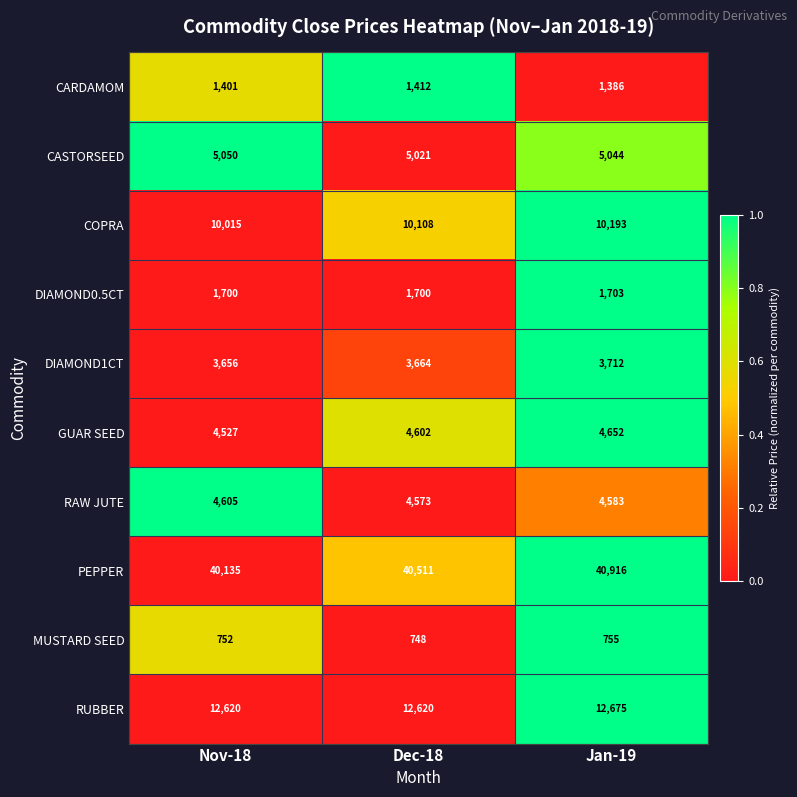

How many distinct data groups are displayed?

10